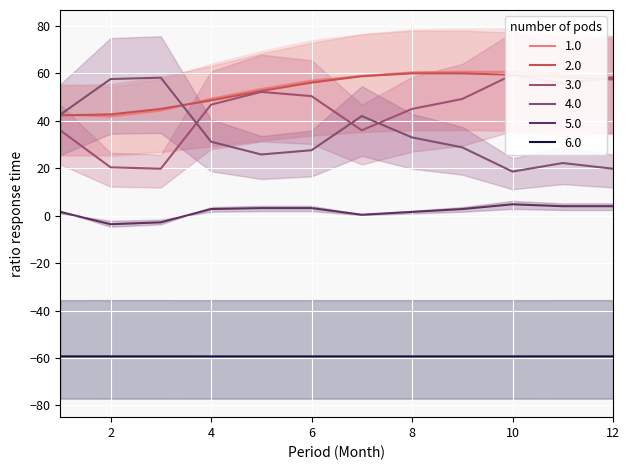

What is the maximum value for 5.0?

4.8